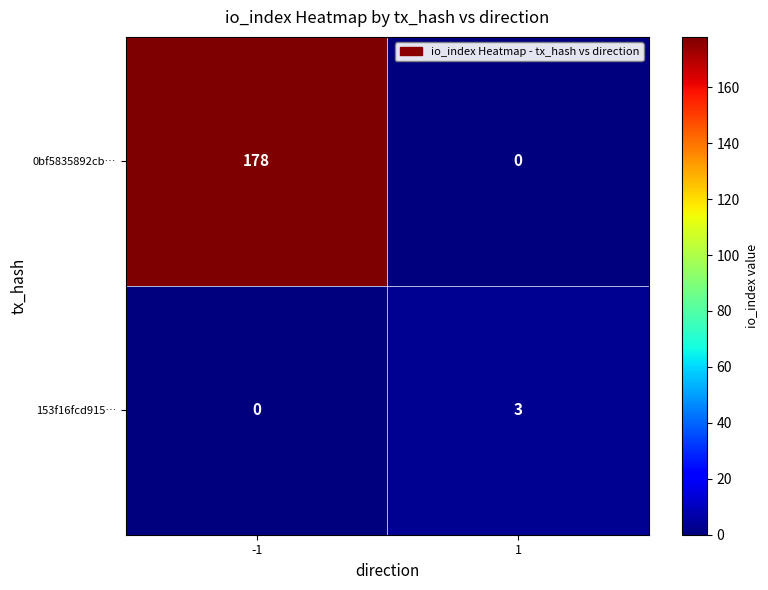

Reading left to right, extract all data points from this chart.

0bf5835892cb…: -1=178	1=0
153f16fcd915…: -1=0	1=3